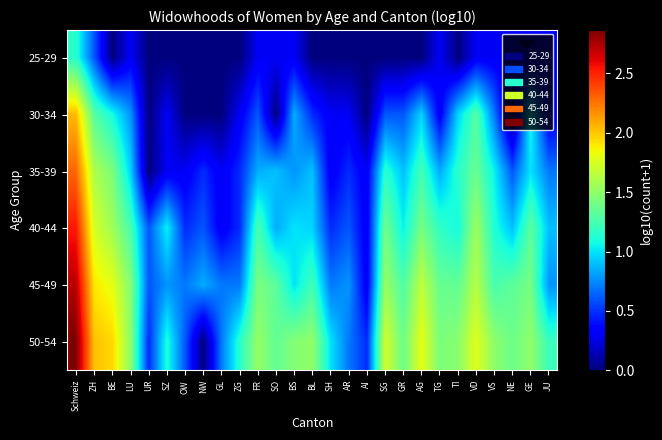

Which label corresponds to the smallest value in the chart?

BE